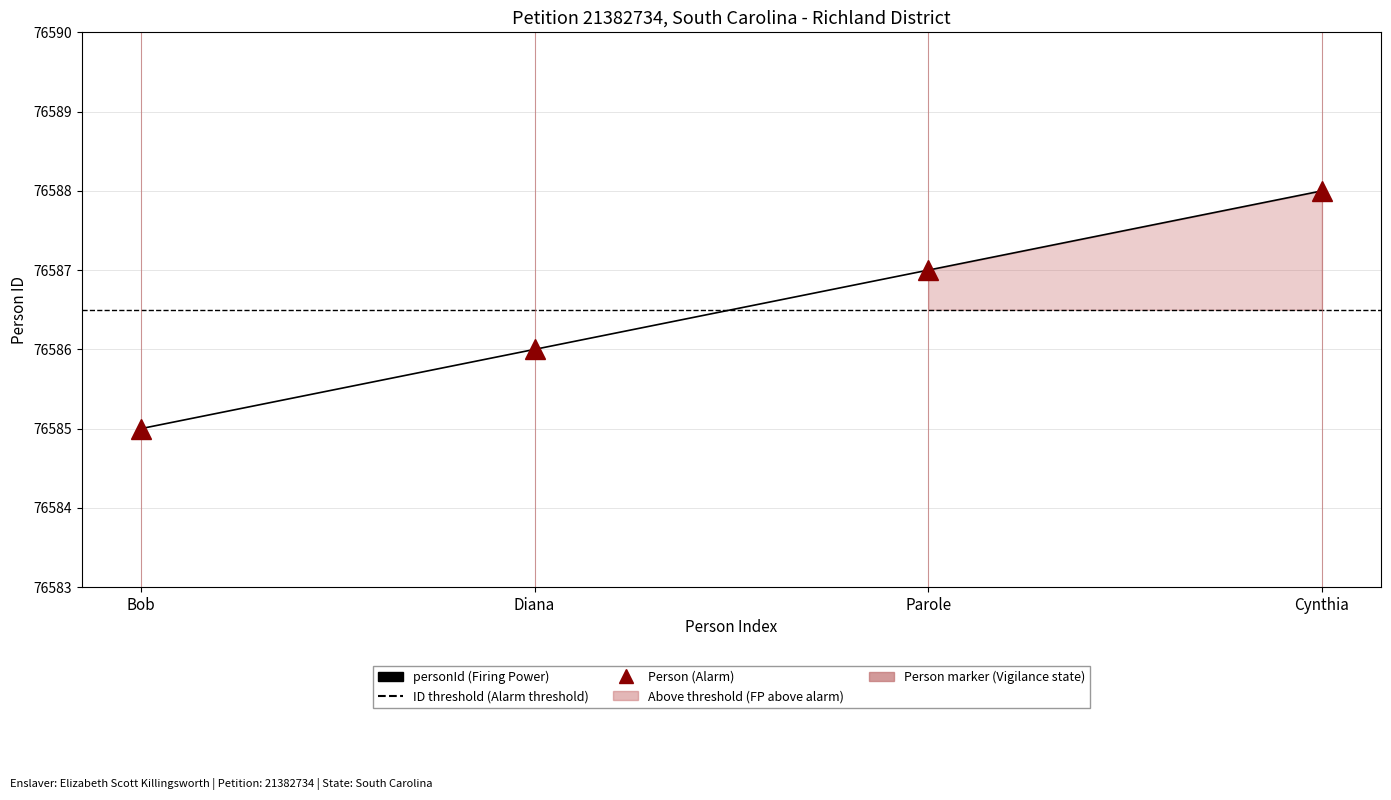

How many data points does each series have?

4